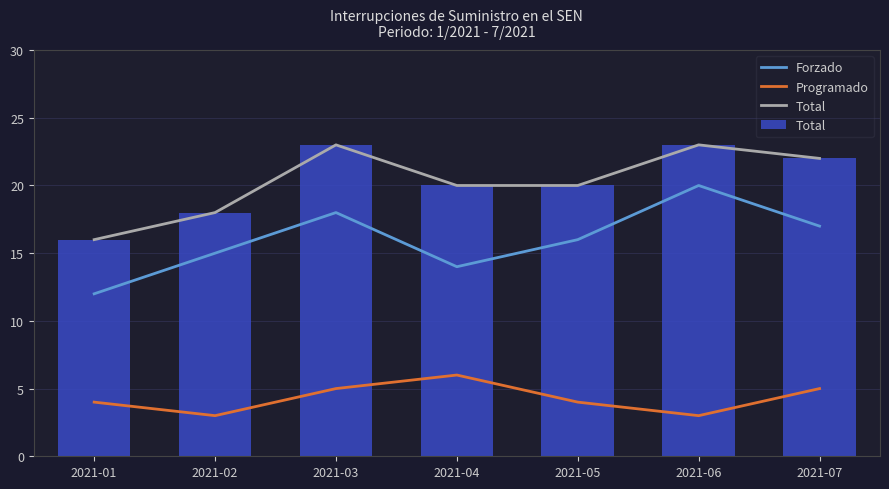

What is the highest value of the Total series?

23